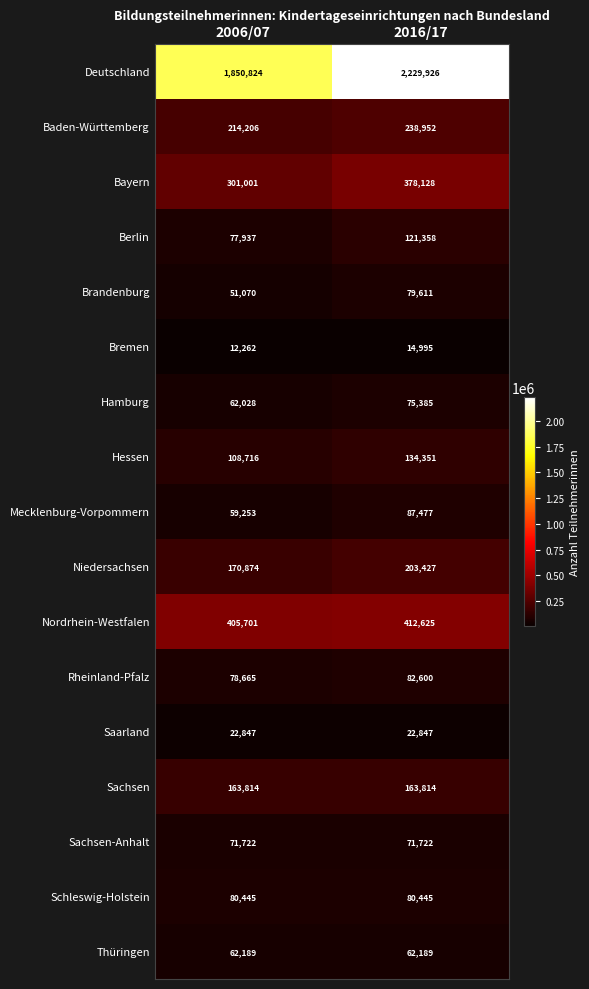

Read the Bremen value at 2016/17.

14995